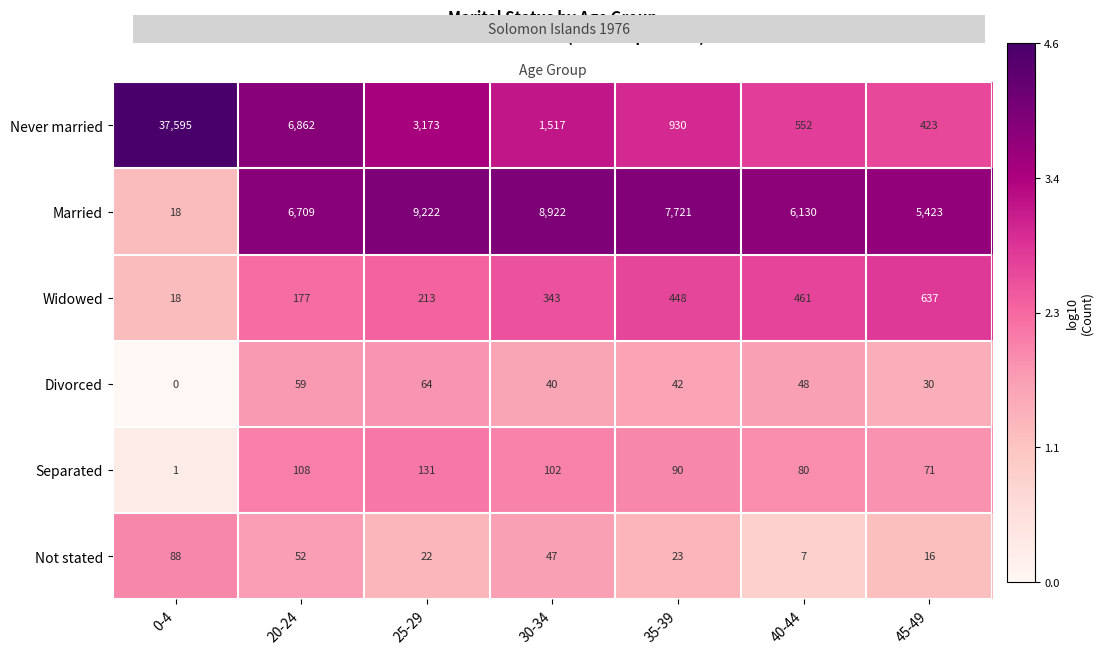

At how many categories does at least one series exceed 2?

7